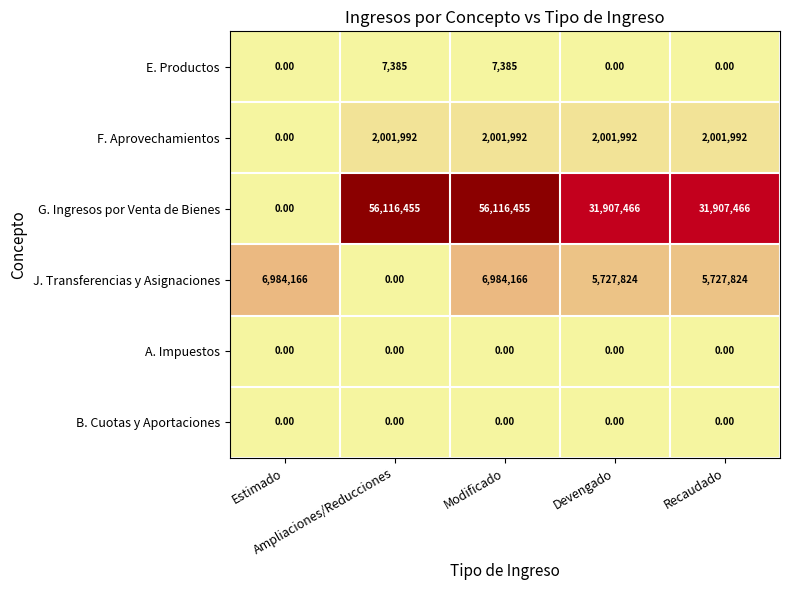

Between Estimado and Recaudado, which series saw the biggest shift?

G. Ingresos por Venta de Bienes